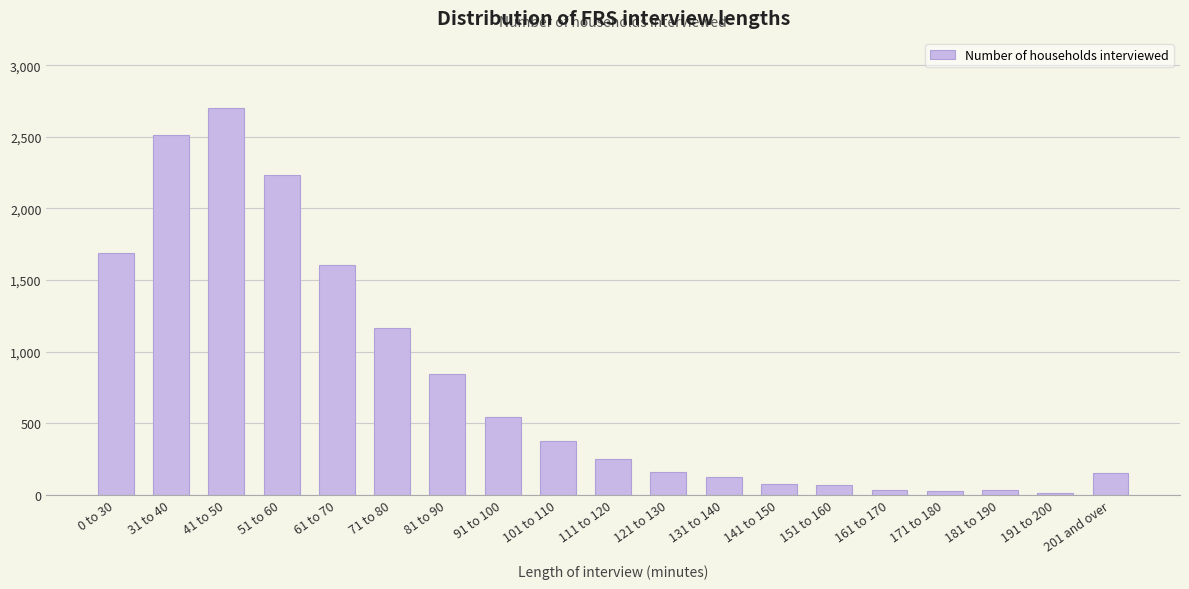

What is the label of the 3rd bar from the right?

181 to 190